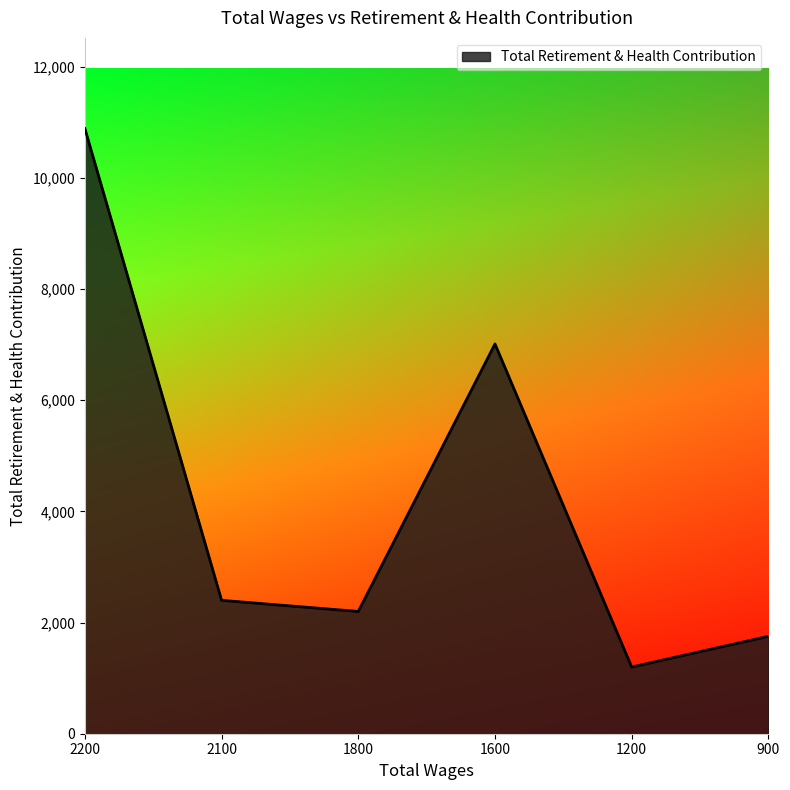

At which category does the chart reach its peak across all series?

2200